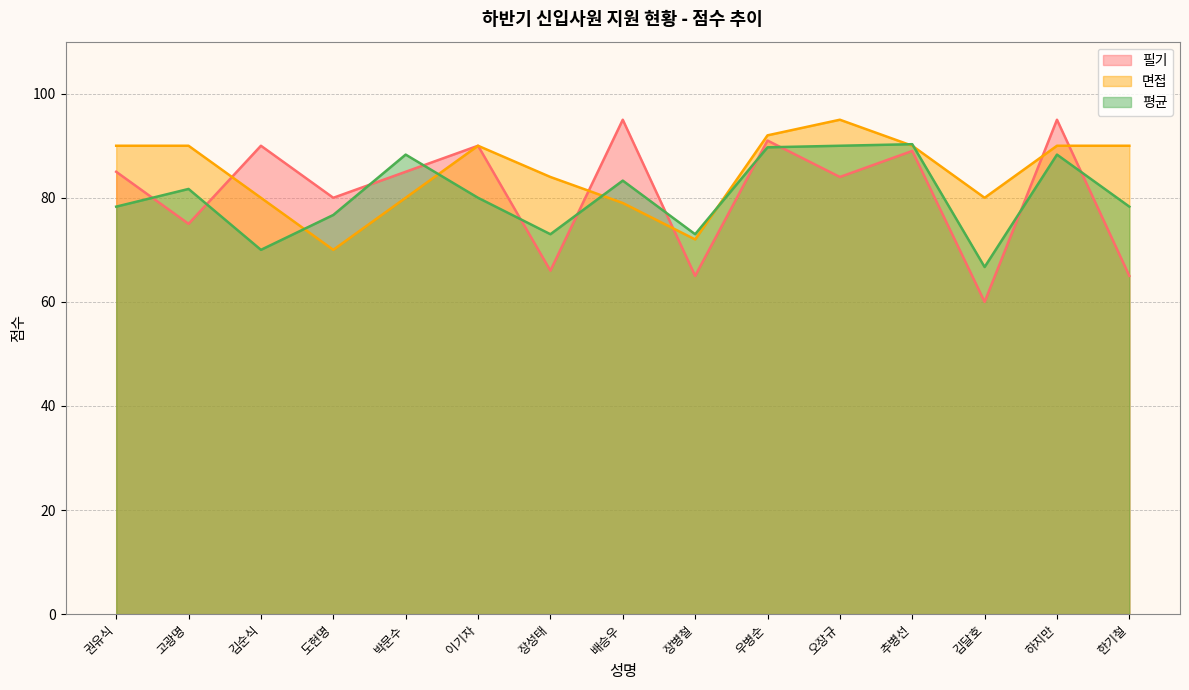

Between 도현명 and 장성태, which series saw the biggest shift?

필기